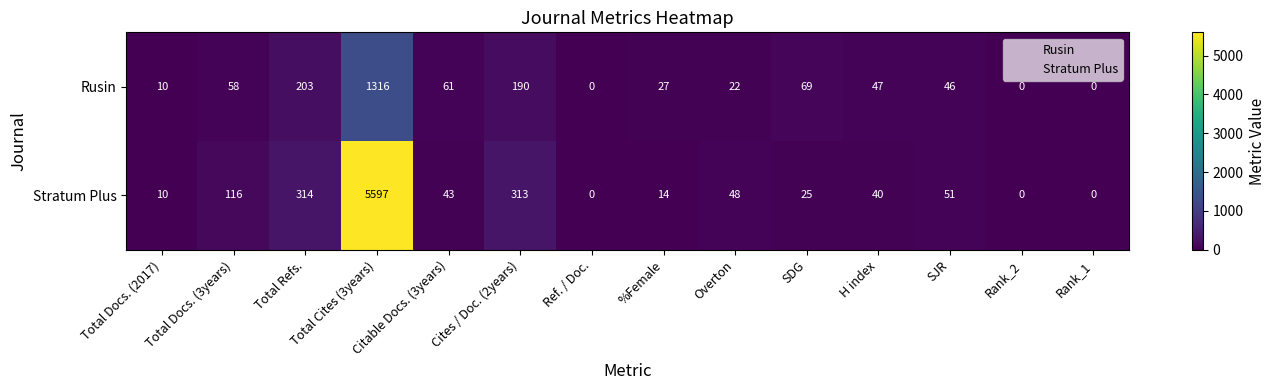

At which category is the sum across all series the highest?

Total Cites (3years)